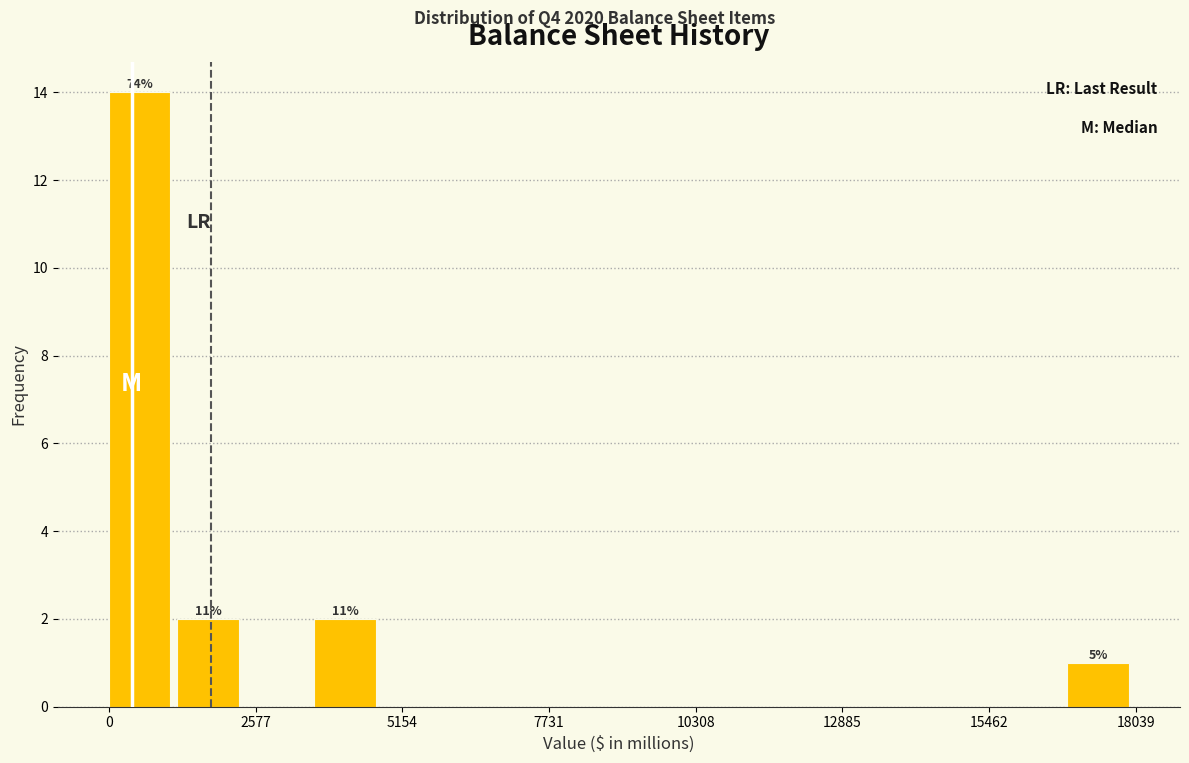

Read against the x-axis, roughly where is the centre of the tallest bar?

500